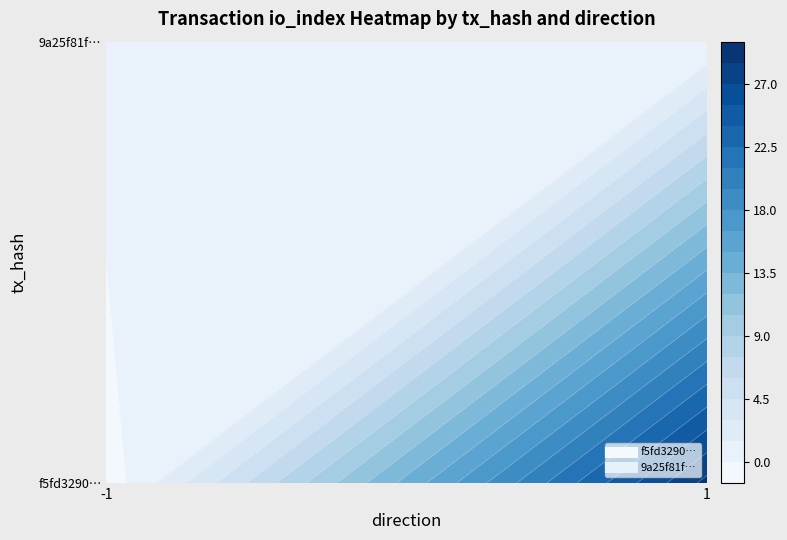

Which has a higher value, -1 or 1?

1